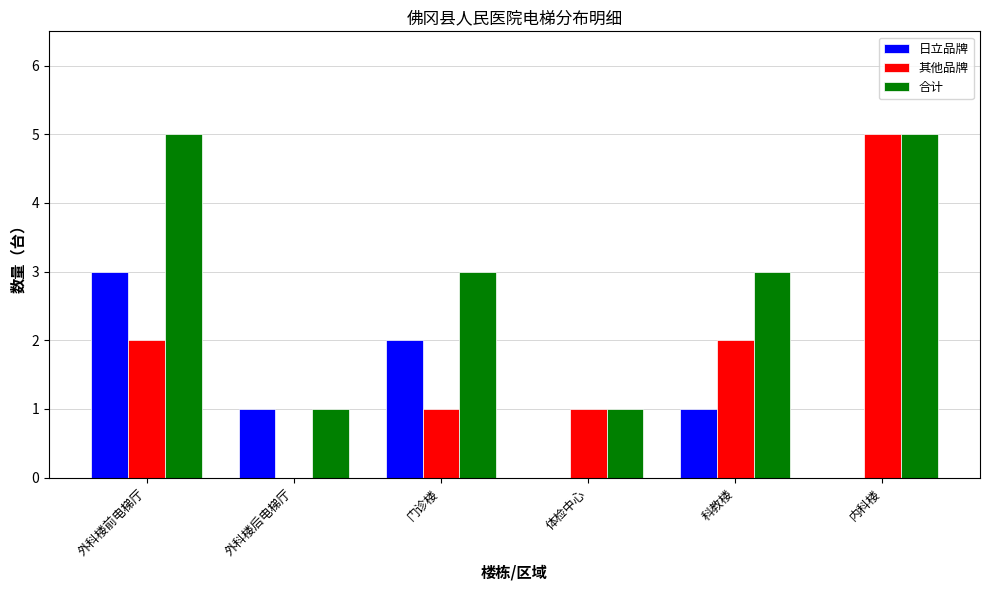

Which series changed the most between 体检中心 and 科教楼?

合计